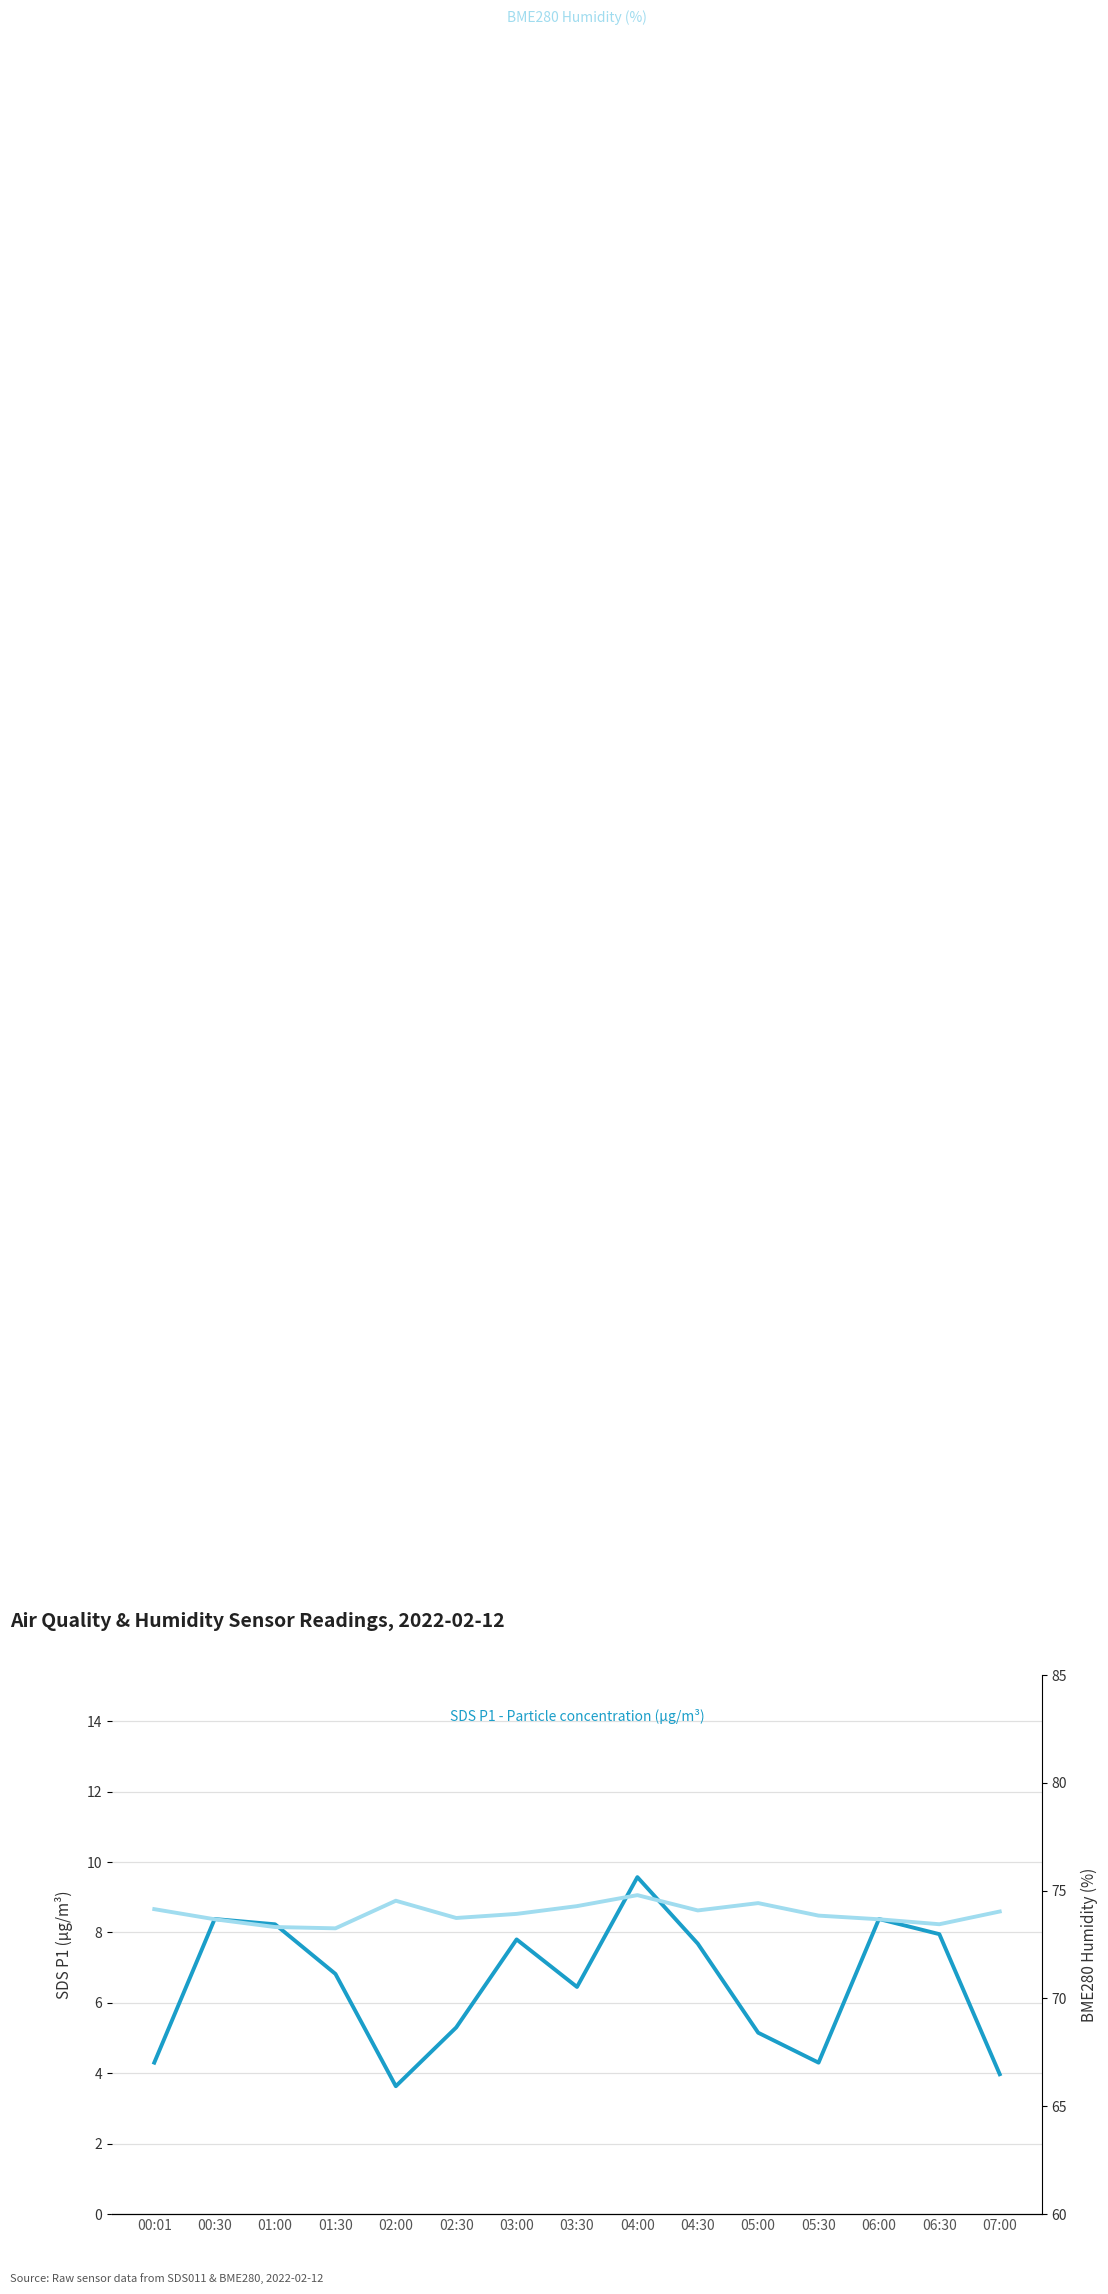

What is the label of the 10th point from the left?

04:30